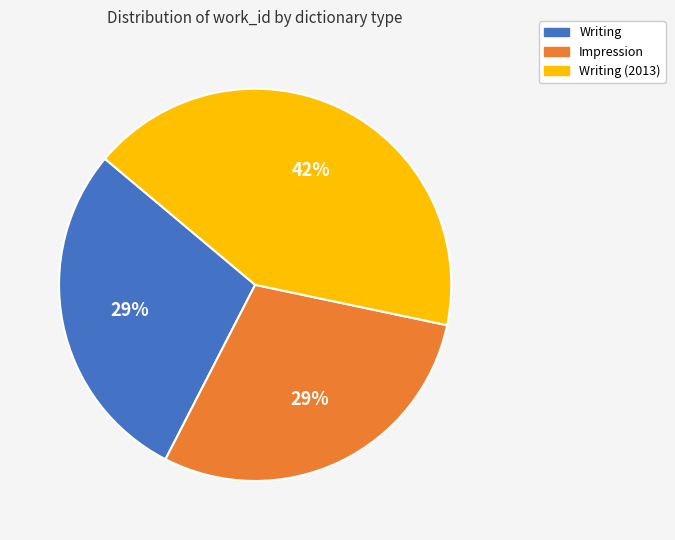

True or false: Writing accounts for 16% of the total.

False